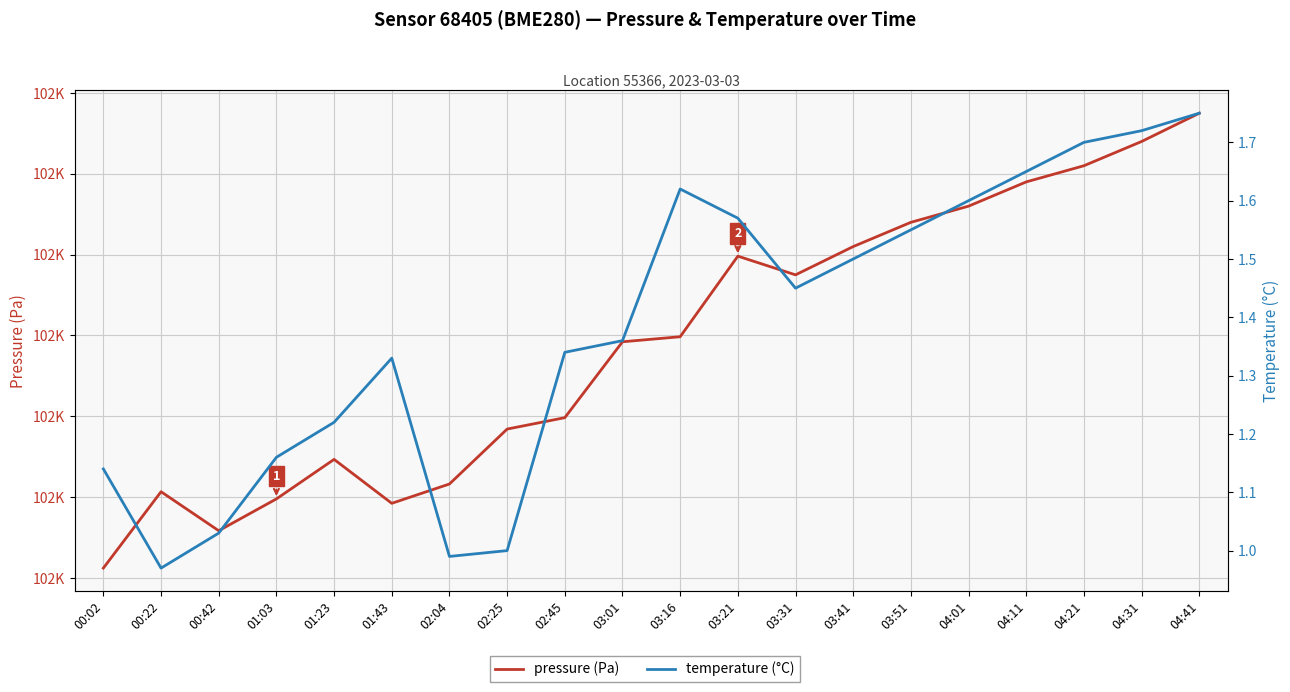

List the labels in order of temperature (°C) value, smallest first.

00:22, 02:04, 02:25, 00:42, 00:02, 01:03, 01:23, 01:43, 02:45, 03:01, 03:31, 03:41, 03:51, 03:21, 04:01, 03:16, 04:11, 04:21, 04:31, 04:41